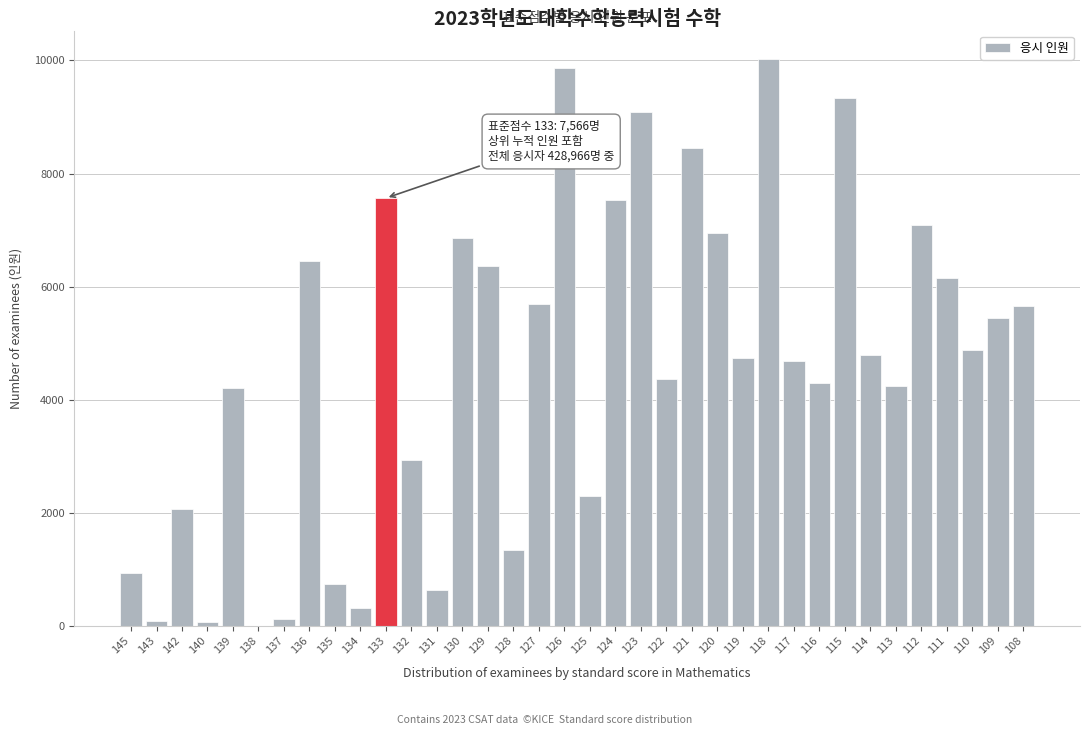

The value at 139 is 4206. True or false?

True